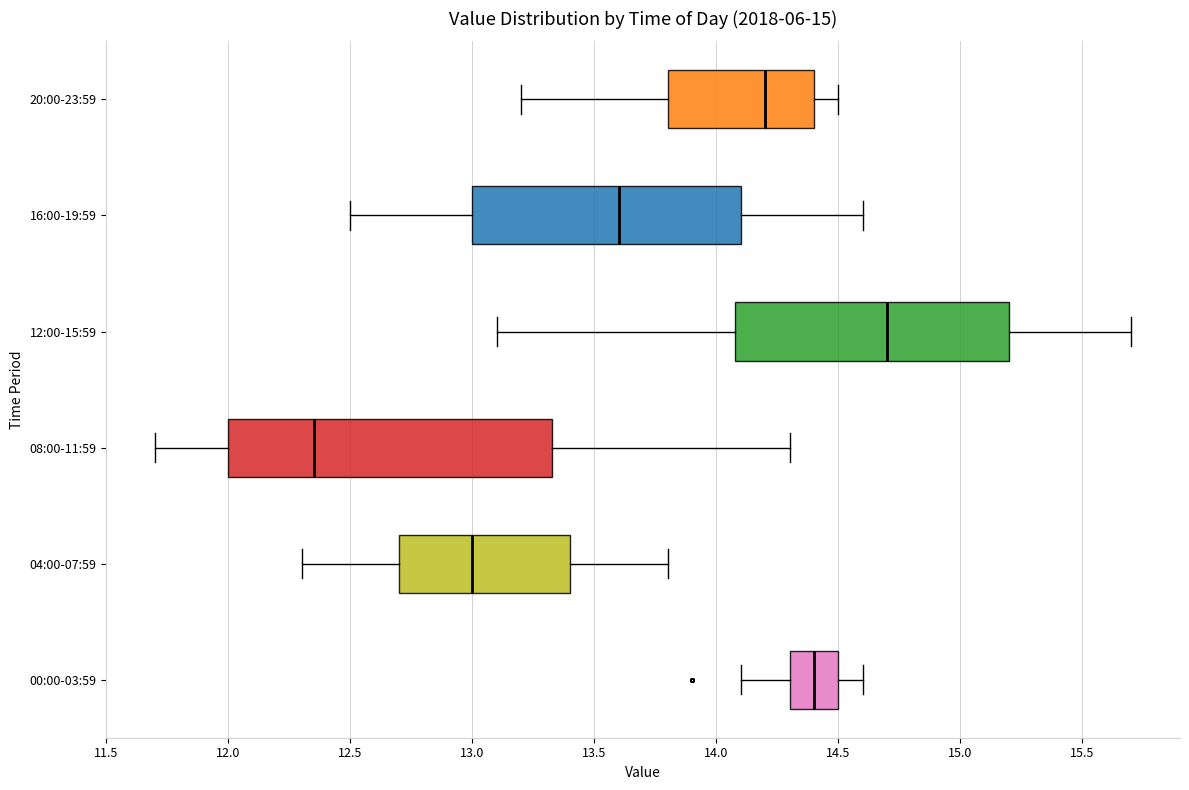

Which box's median line is the furthest to the left?

08:00-11:59